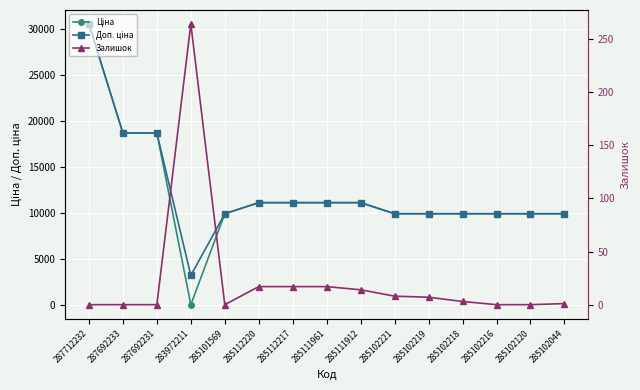

How many values in the Залишок series are below 3?

7